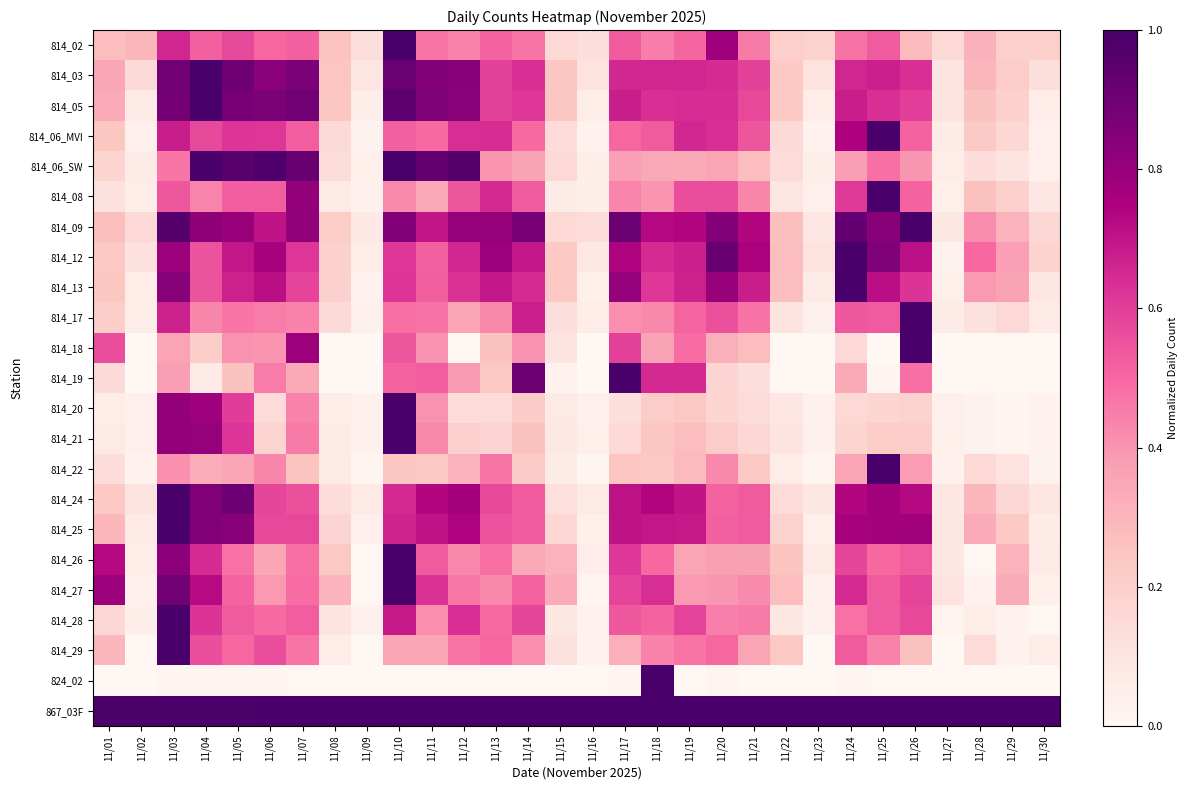

At which category is the sum across all series the highest?

11/03